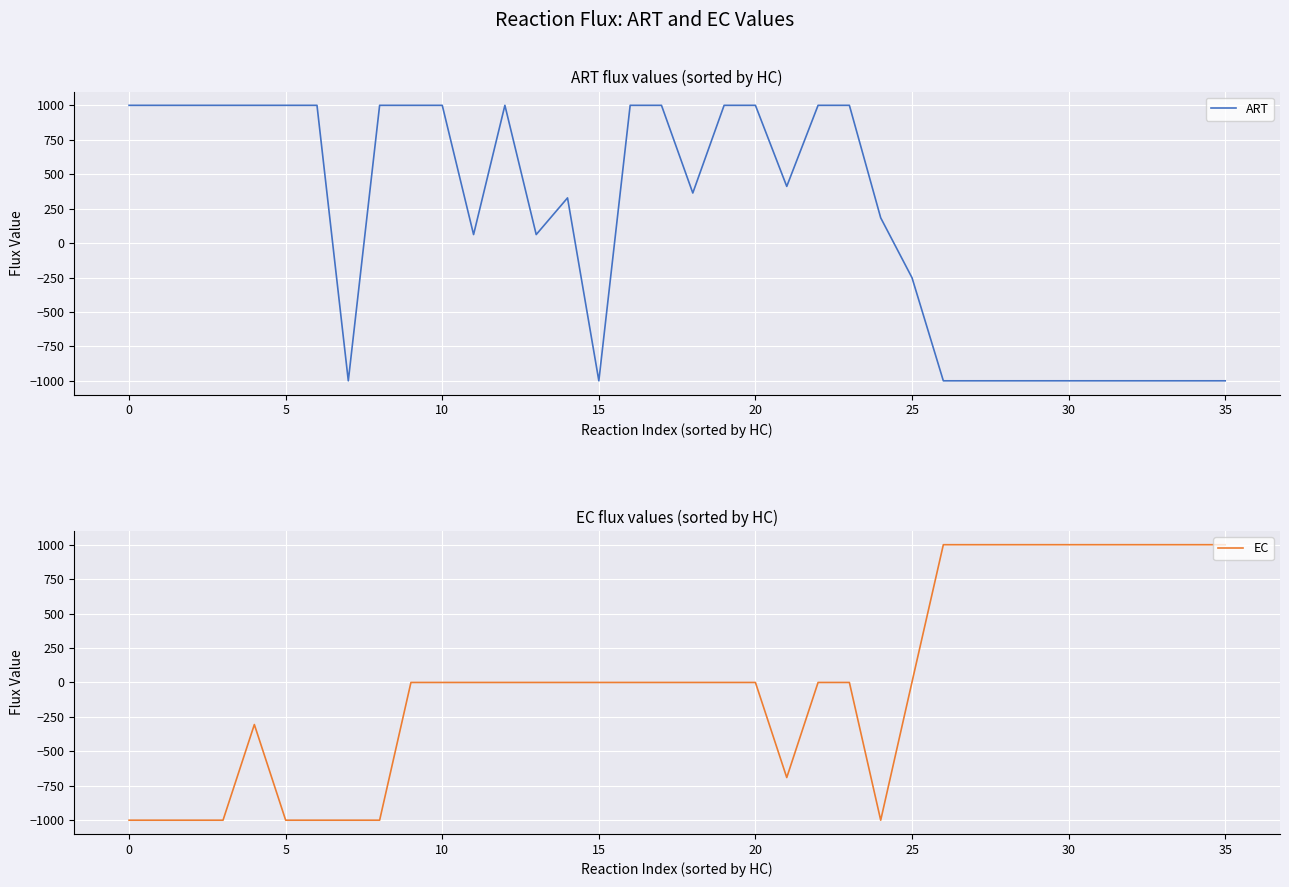

The EC series shows 0.0 at 15. True or false?

True